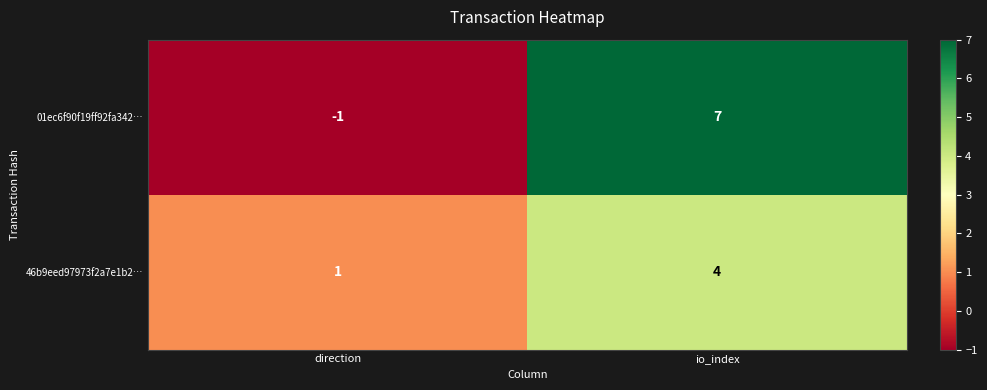

Count the number of data series in this chart.

2